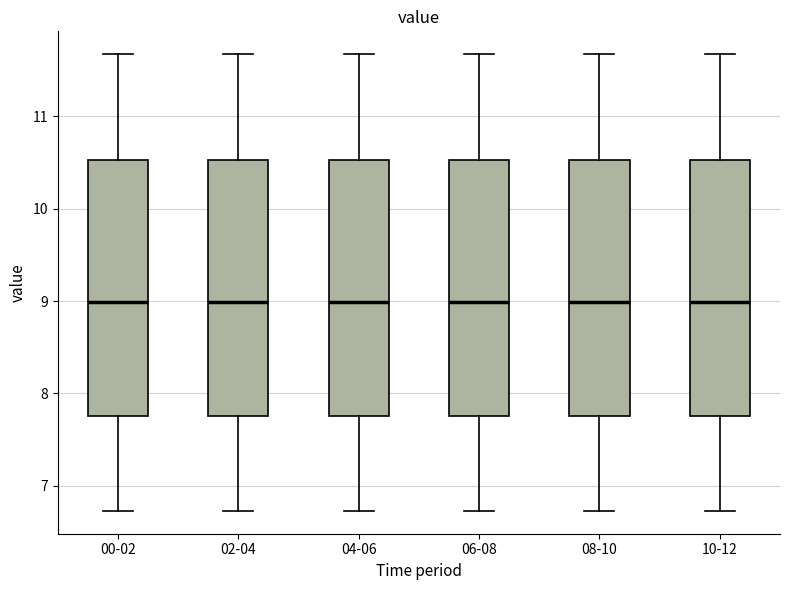

Reading left to right, transcribe this box plot: for each box, give where its median line is, the range the box spans, and where its two whiskers end, as read against the y-axis. The values are not printed on the chart, so give them approximately, as read against the axis.

00-02: median 9.0, box 7.8 to 10.5, whiskers 6.7 to 11.7
02-04: median 9.0, box 7.8 to 10.5, whiskers 6.7 to 11.7
04-06: median 9.0, box 7.8 to 10.5, whiskers 6.7 to 11.7
06-08: median 9.0, box 7.8 to 10.5, whiskers 6.7 to 11.7
08-10: median 9.0, box 7.8 to 10.5, whiskers 6.7 to 11.7
10-12: median 9.0, box 7.8 to 10.5, whiskers 6.7 to 11.7